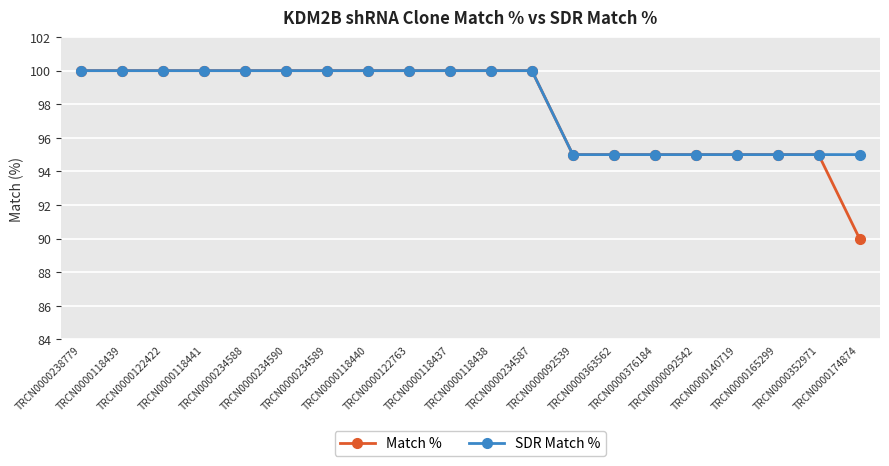

How many lines are shown in the chart?

2